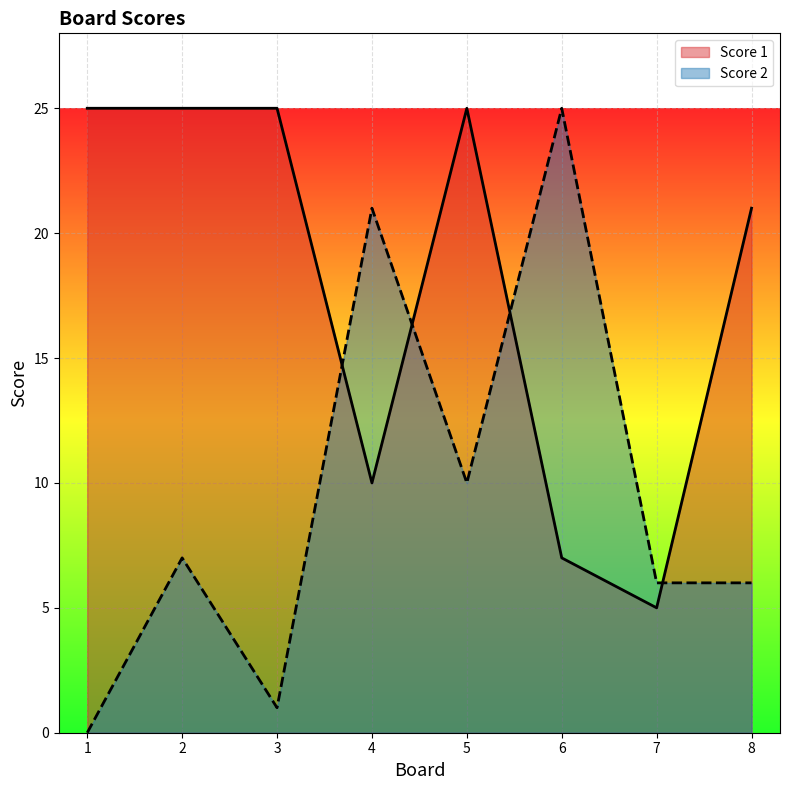

After their last crossing, which series has the higher values: Score 1 or Score 2?

Score 1